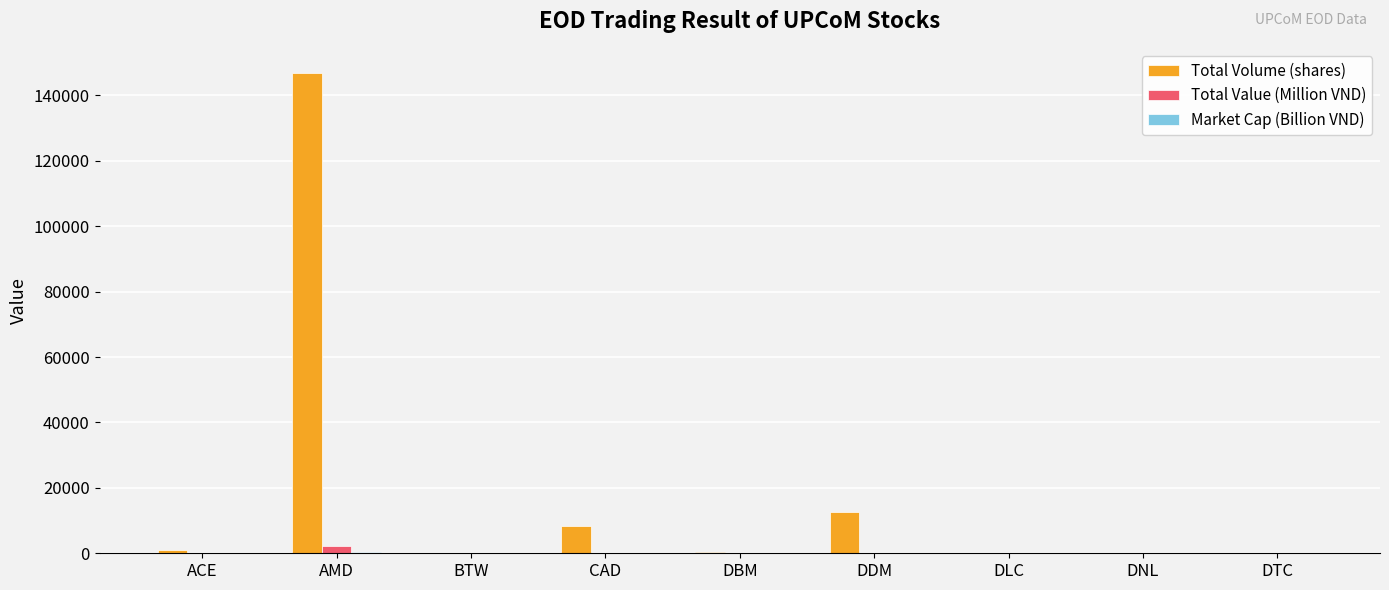

Is it true that Total Volume (shares) equals 400.0 at DBM?

True